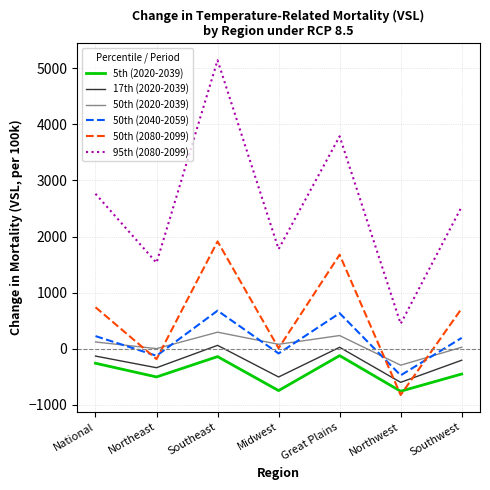

At which category does 95th (2080-2099) reach its first local valley?

Northeast